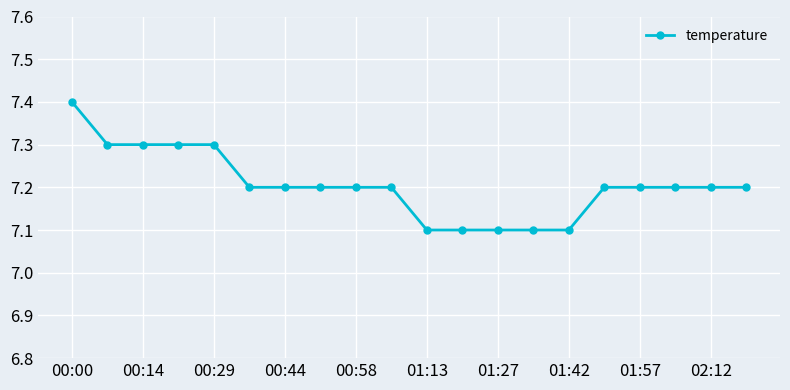

Count the values in the range 7 to 8.

20